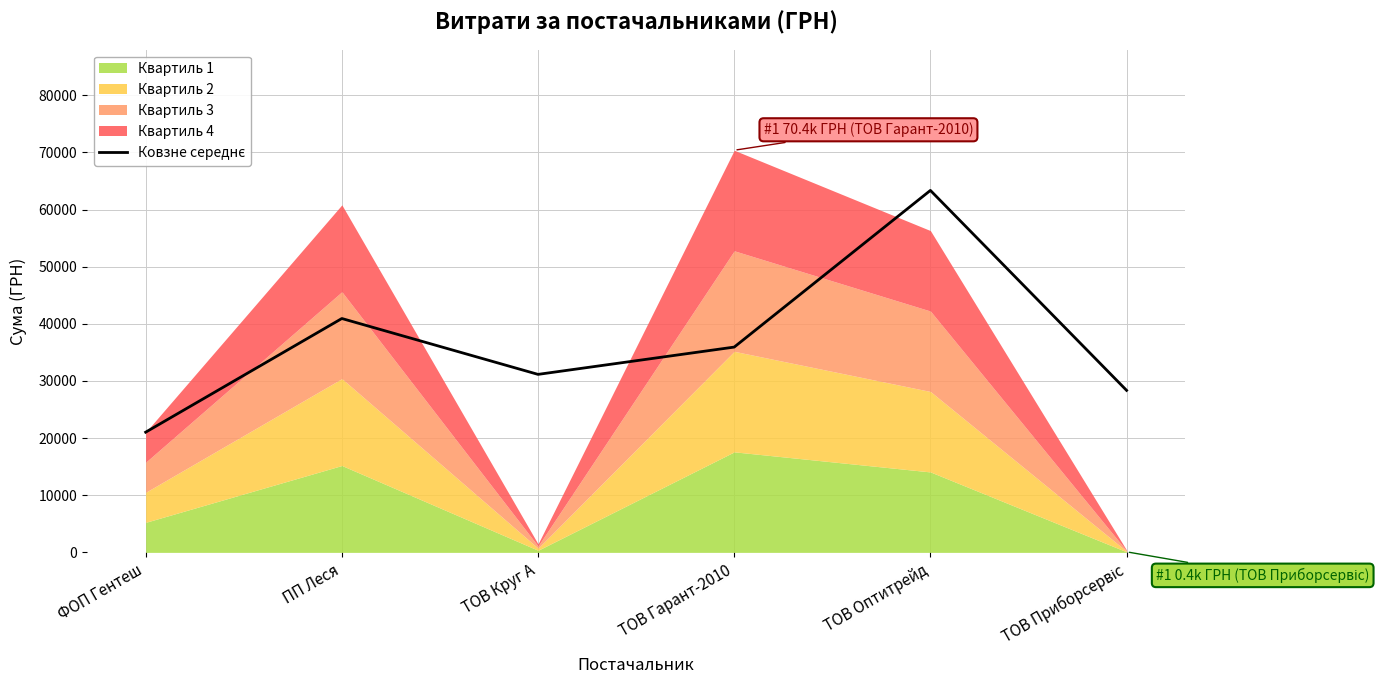

What is the change in value from ПП Леся to ТОВ Оптитрейд?

+22421.7